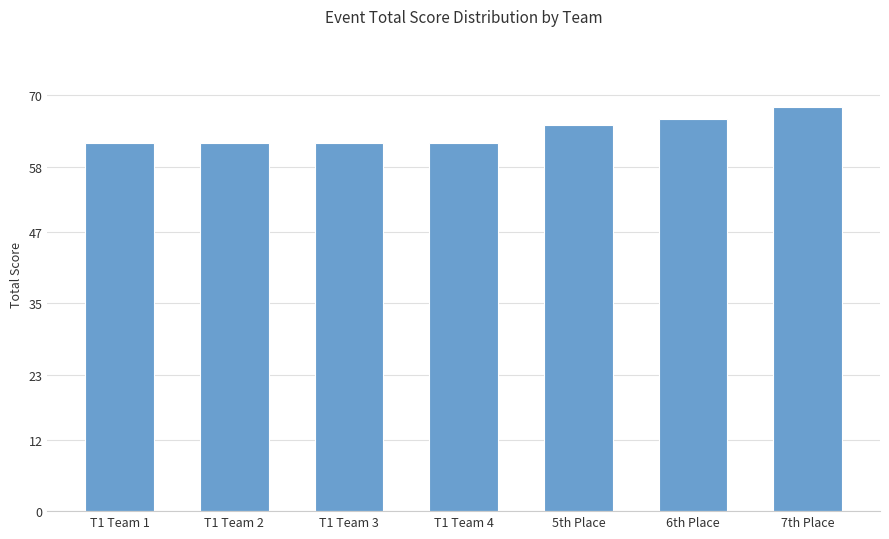

Approximately how many times larger is the value at T1 Team 1 compared to T1 Team 2?

1.0